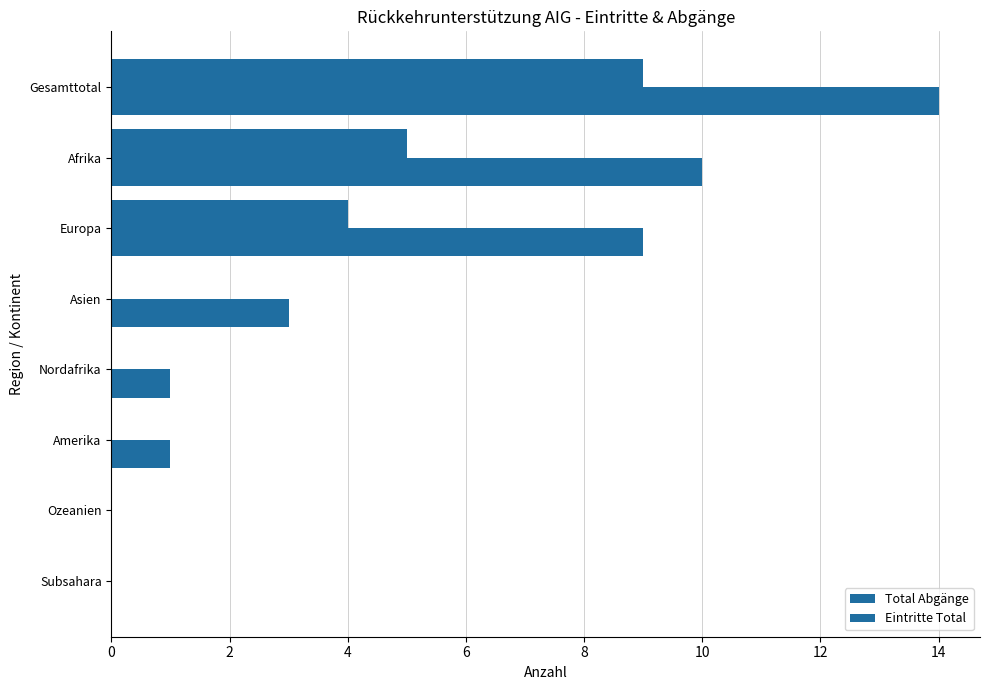

Which series has the widest spread of values?

Total Abgänge